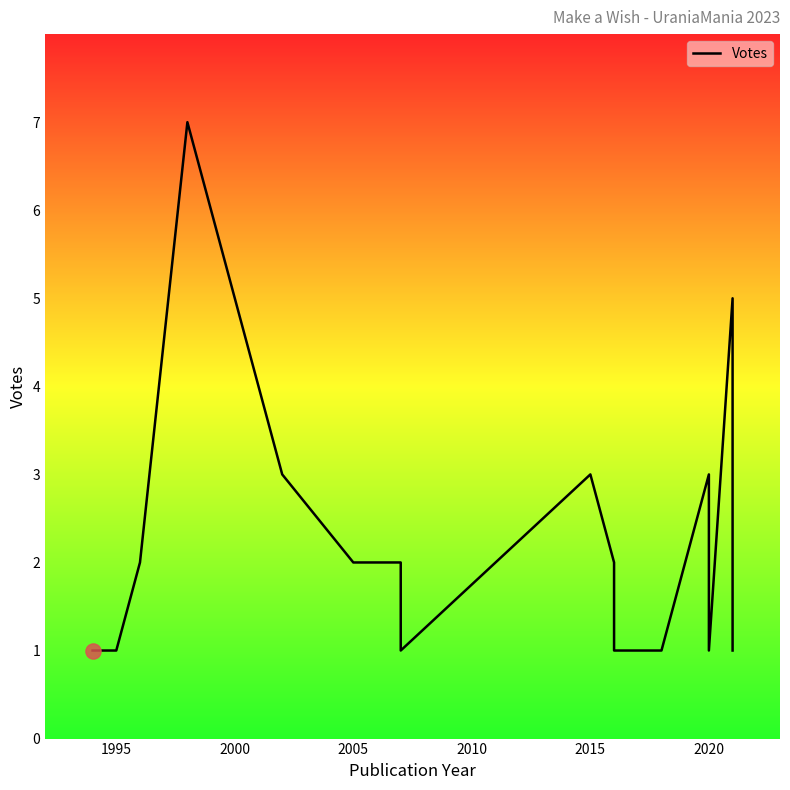

Which has a higher value, 9 or 2000?

2000